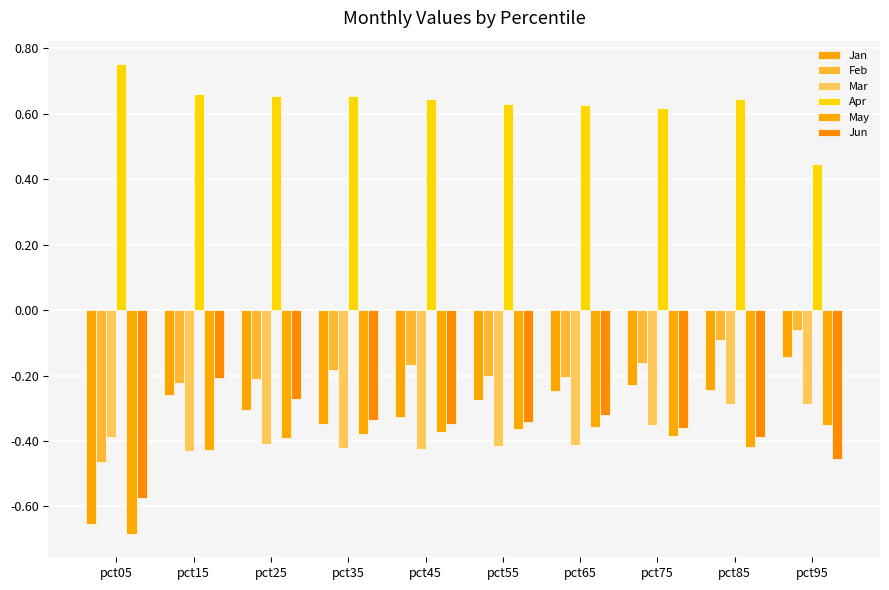

Does the chart contain any negative values?

Yes